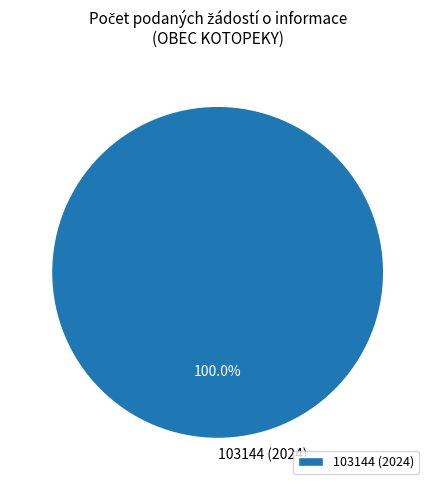

Does any single category account for the majority?

Yes